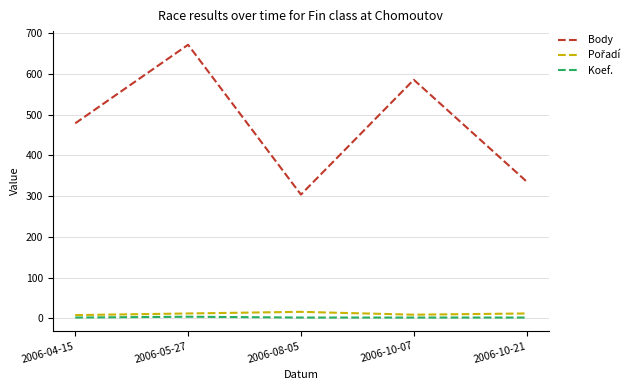

True or false: Koef. and Body cross at least once.

False